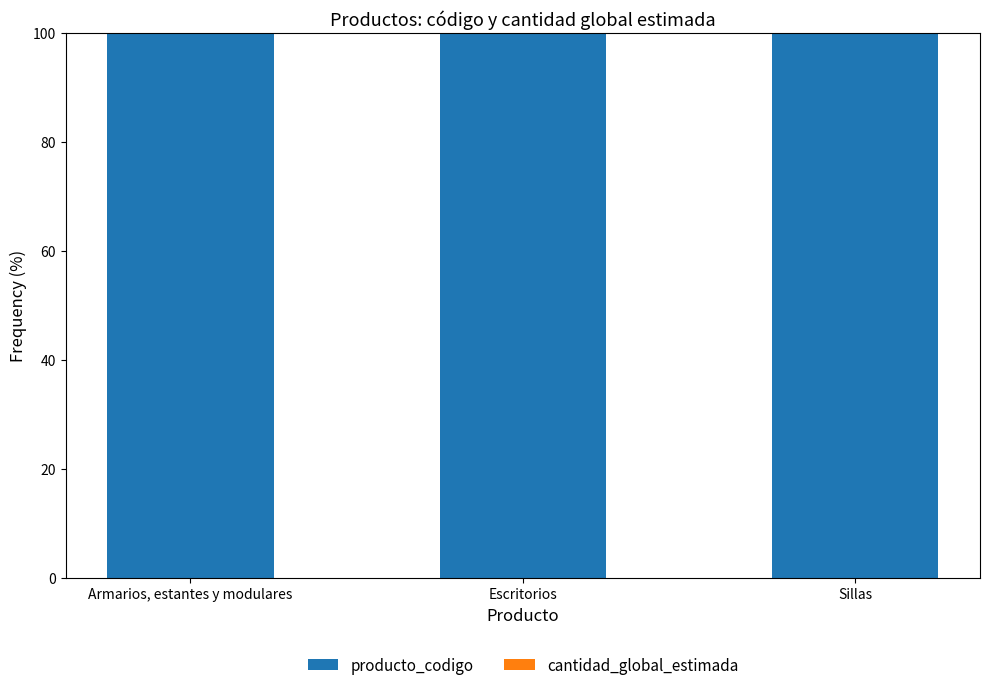

True or false: producto_codigo has a value of 145.9 at Armarios, estantes y modulares.

False